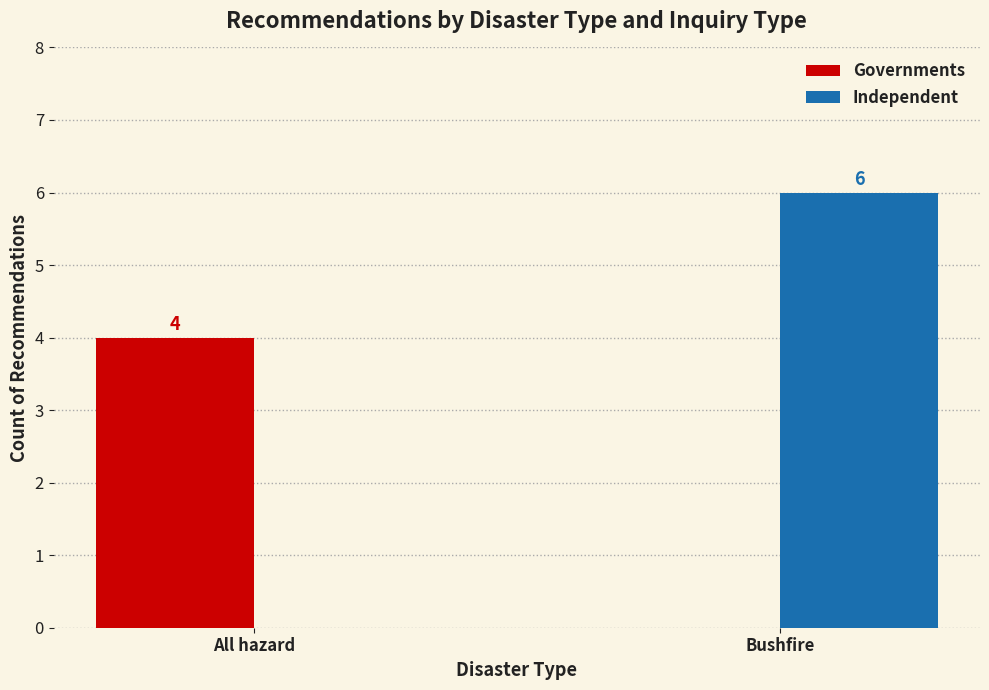

How many positive values does the Governments series have?

1